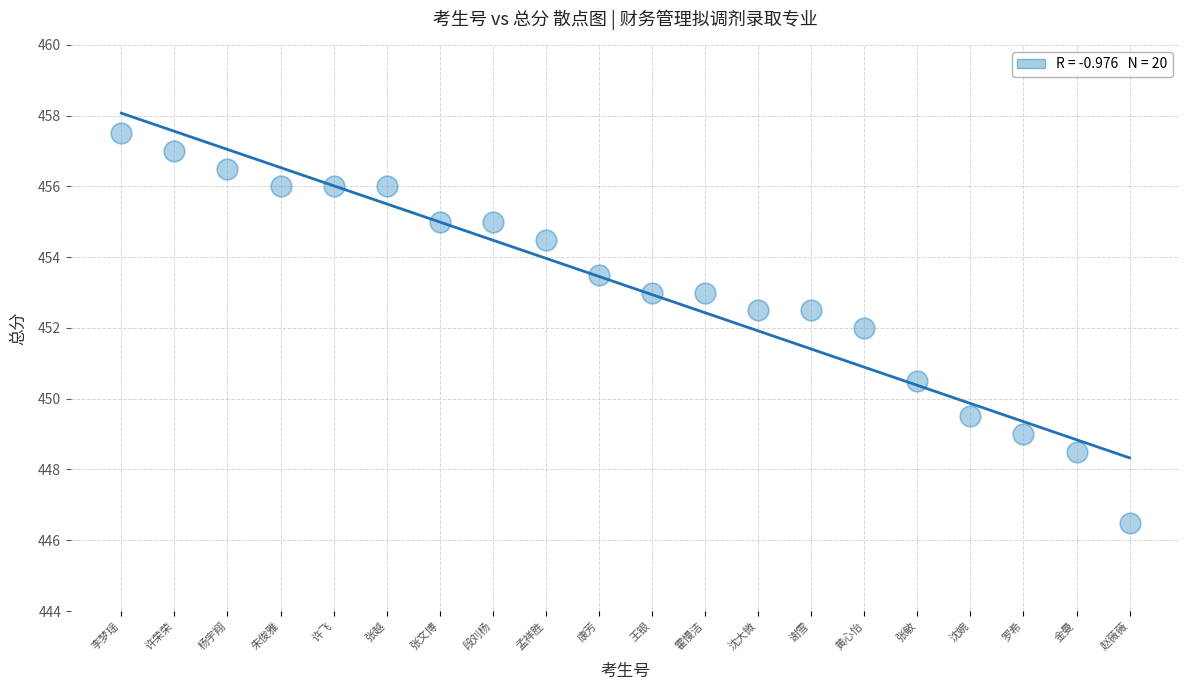

What is the range of Y values (max minus min)?

11.0